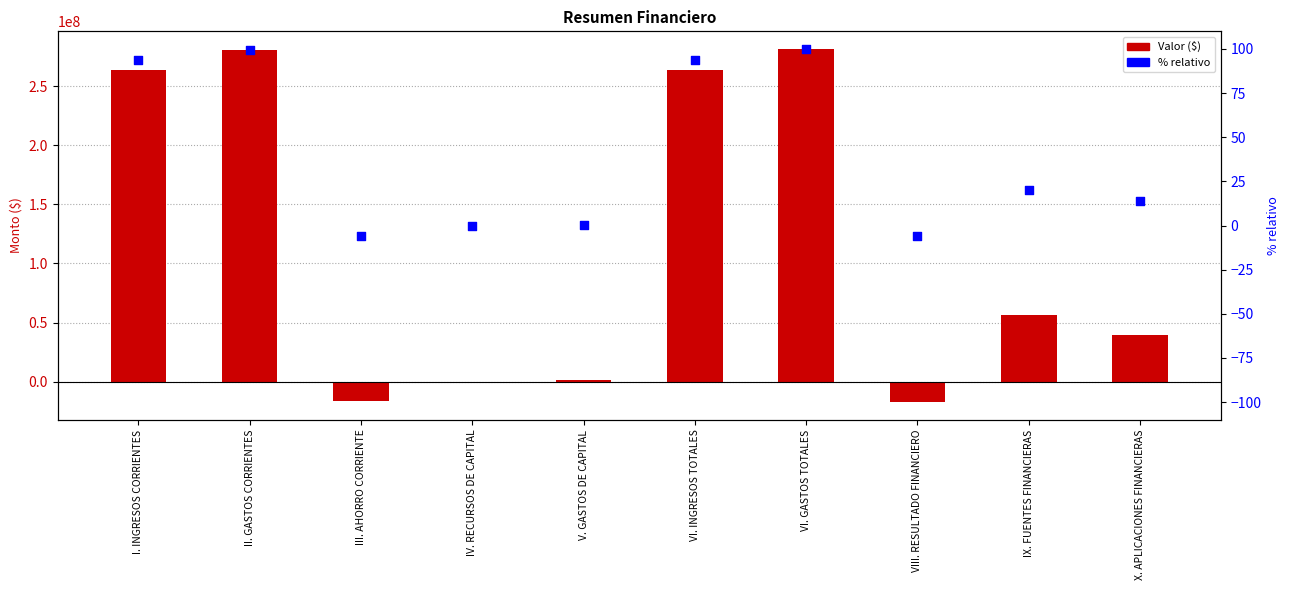

Which series has the largest total across all categories?

Valor ($)